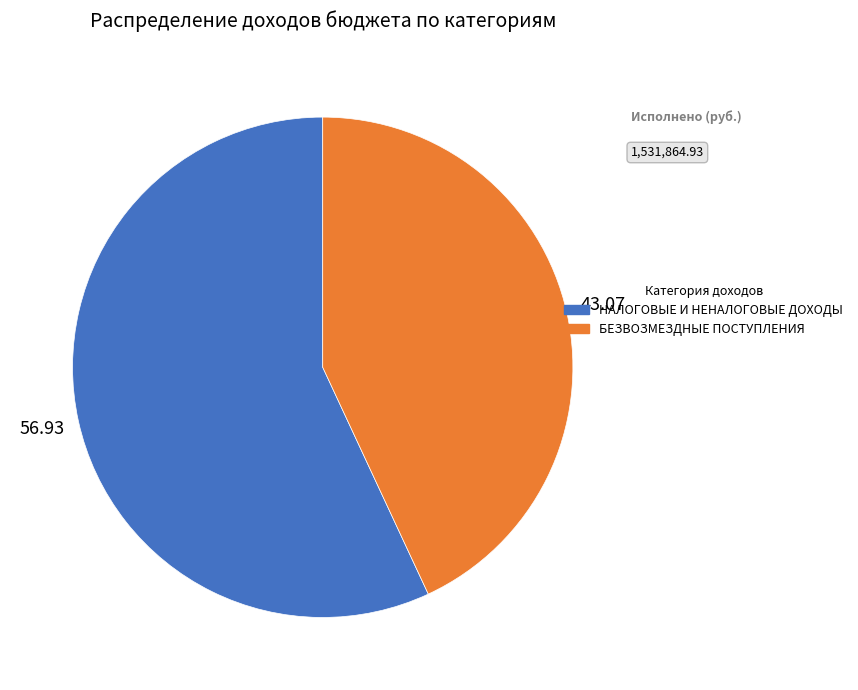

Count the number of slices in the pie.

2